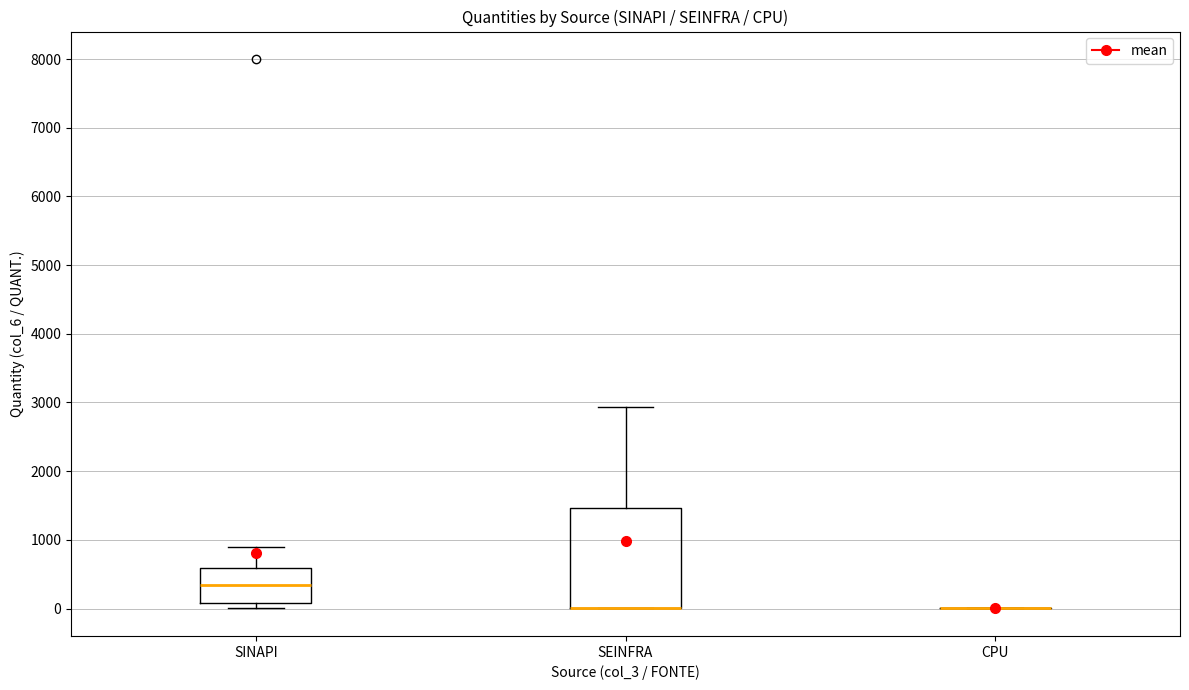

Comparing the boxes themselves (not the whiskers), which one is the tallest?

SEINFRA